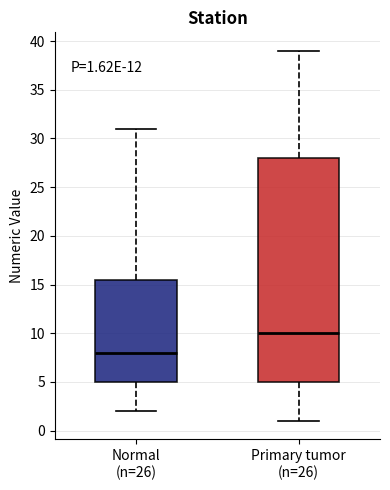

Which box's median line is the lowest?

Normal (n=26)